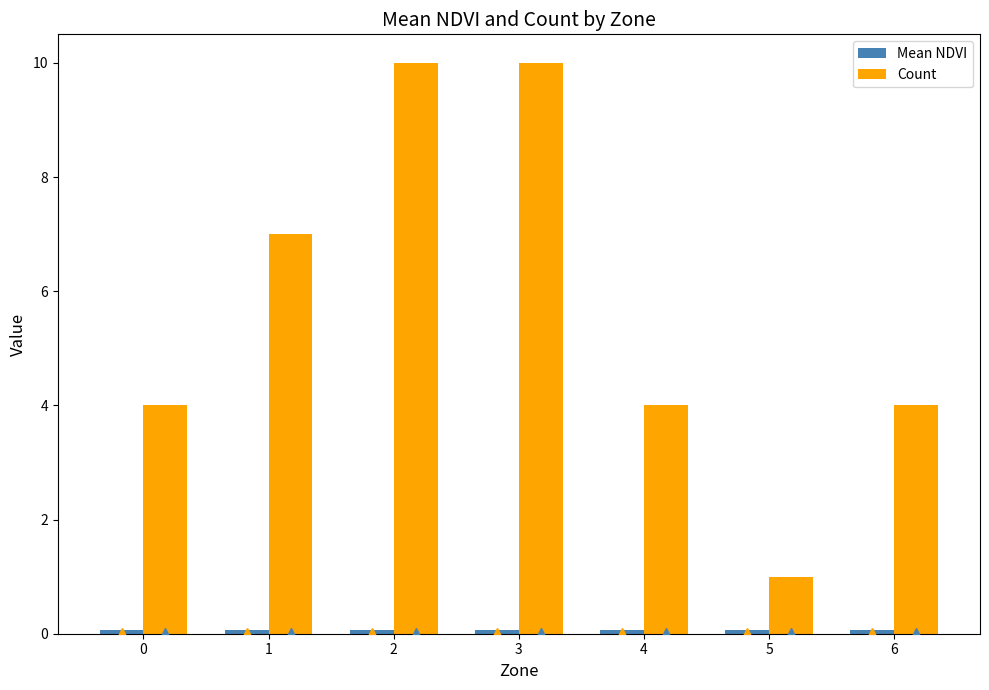

How many series are shown in this chart?

2